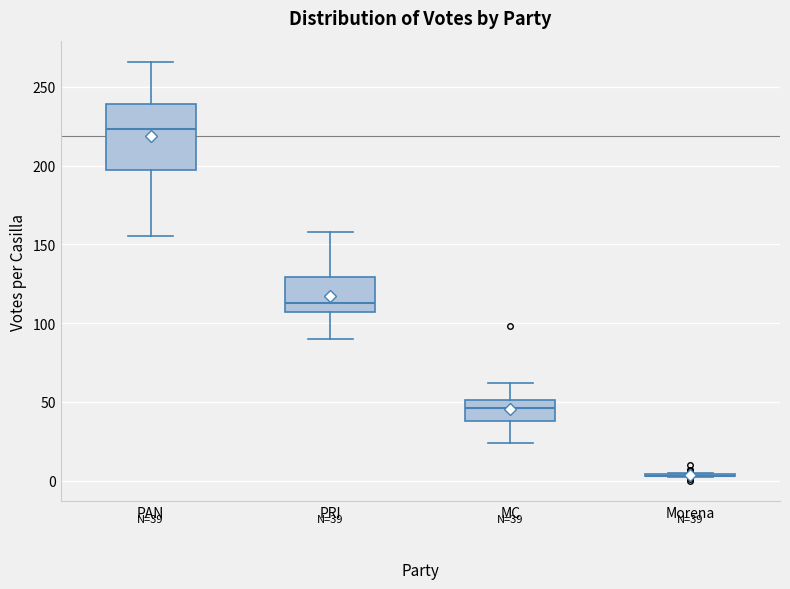

Comparing the boxes themselves (not the whiskers), which one is the tallest?

PAN